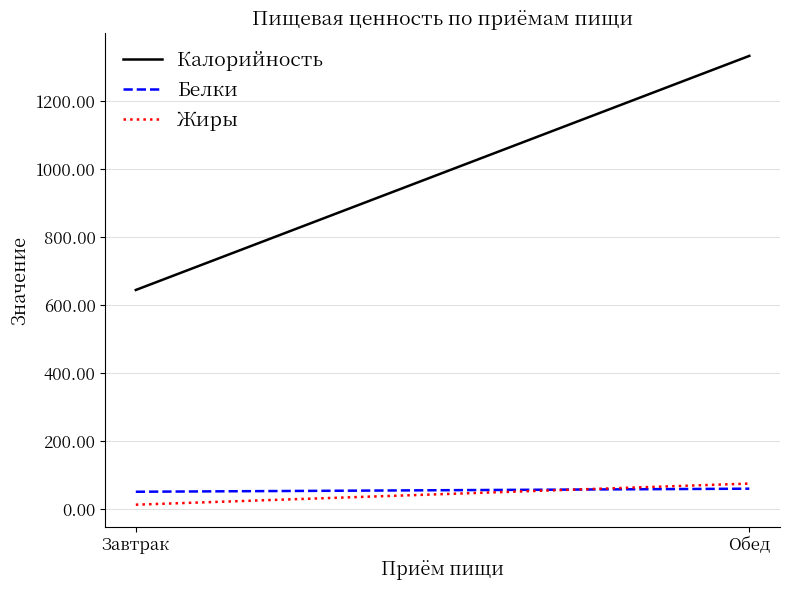

Which has a higher value, Завтрак or Обед?

Обед